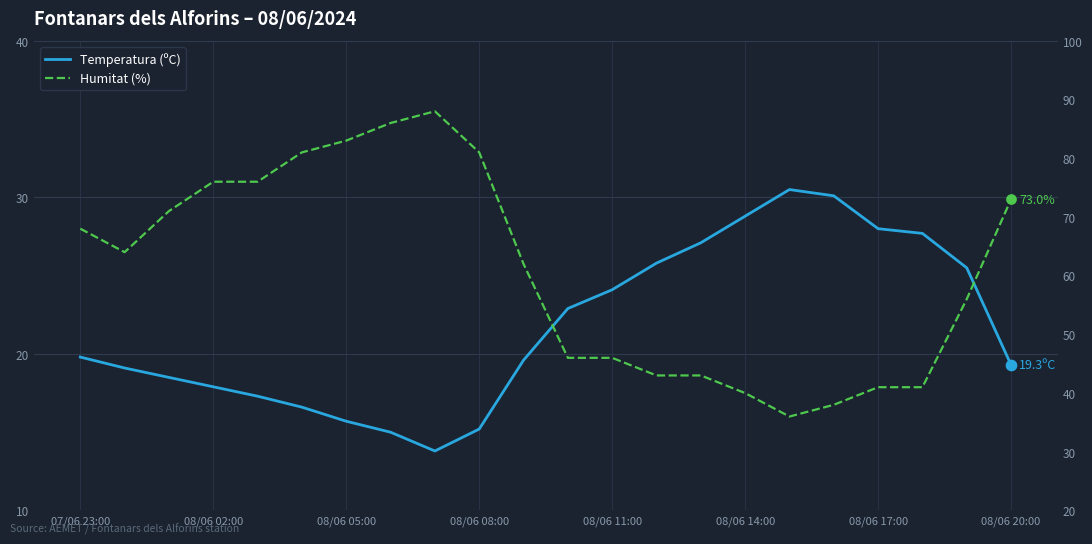

What are all the series names shown in the legend?

Temperatura (ºC), Humitat (%)